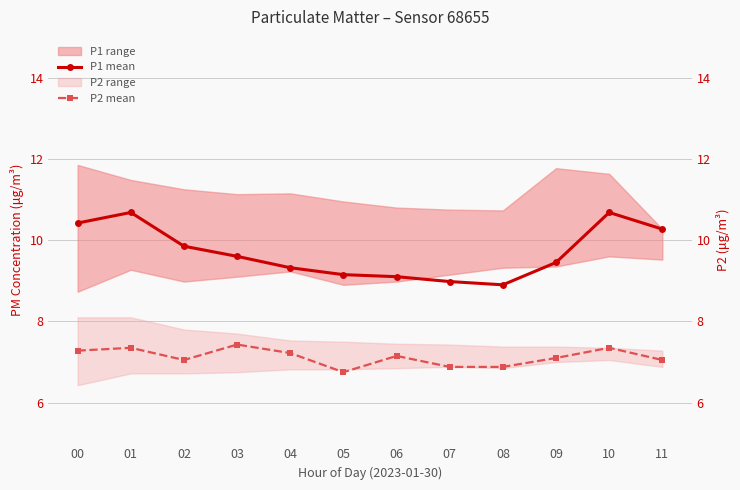

How many interior local valleys does the P2 mean series have?

2